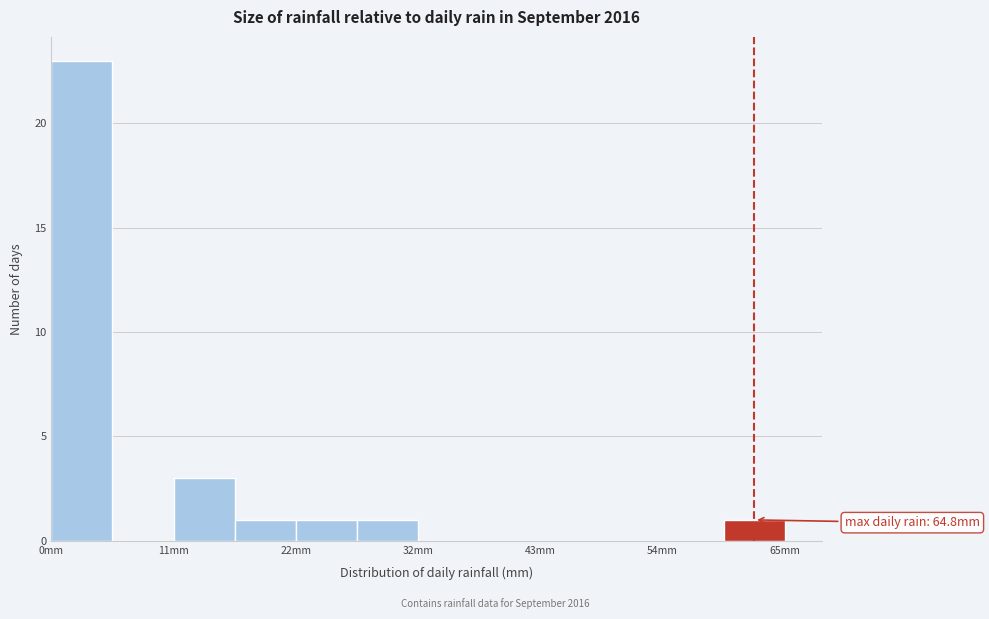

Around what value on the x-axis is the tallest bar? Give the approximate position of its centre, as read against the axis.

2